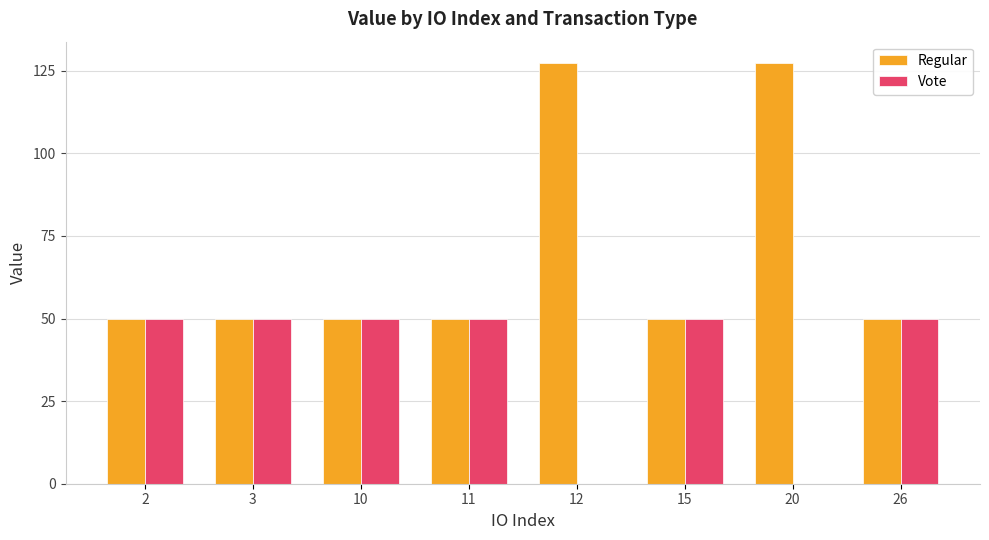

What is the sum of all Vote values?

298.5